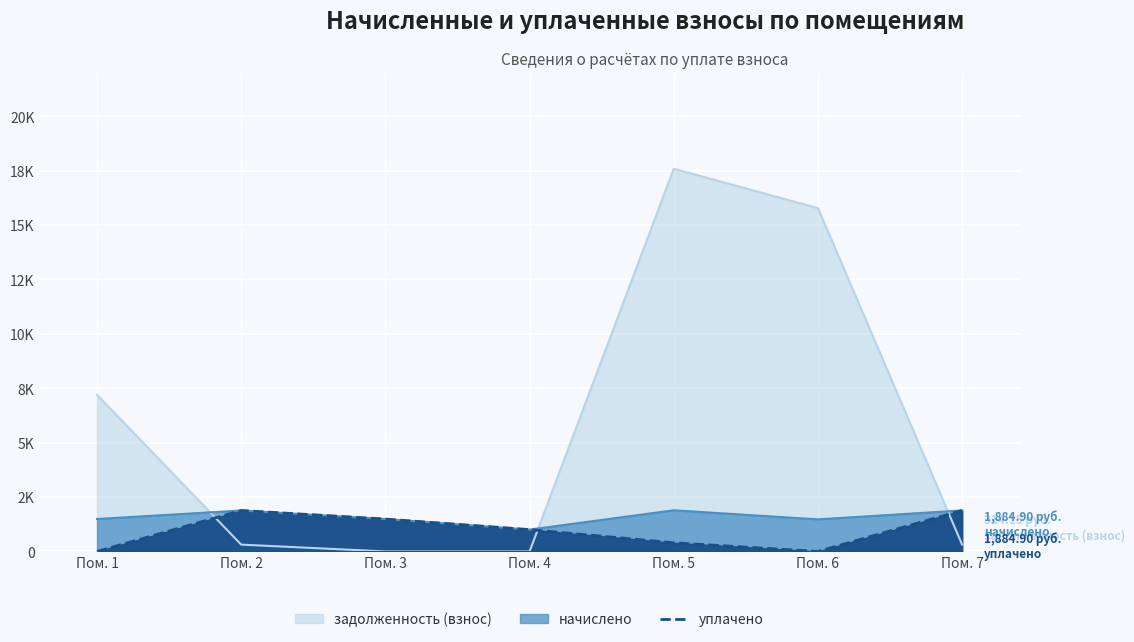

Where does the уплачено series first go above 1003?

Пом. 2